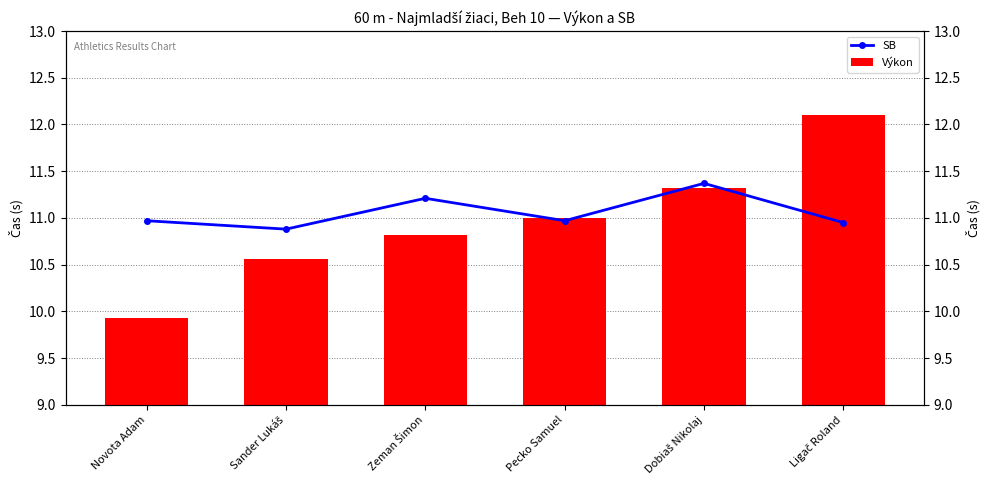

How many values in the Výkon series exceed 11?

2